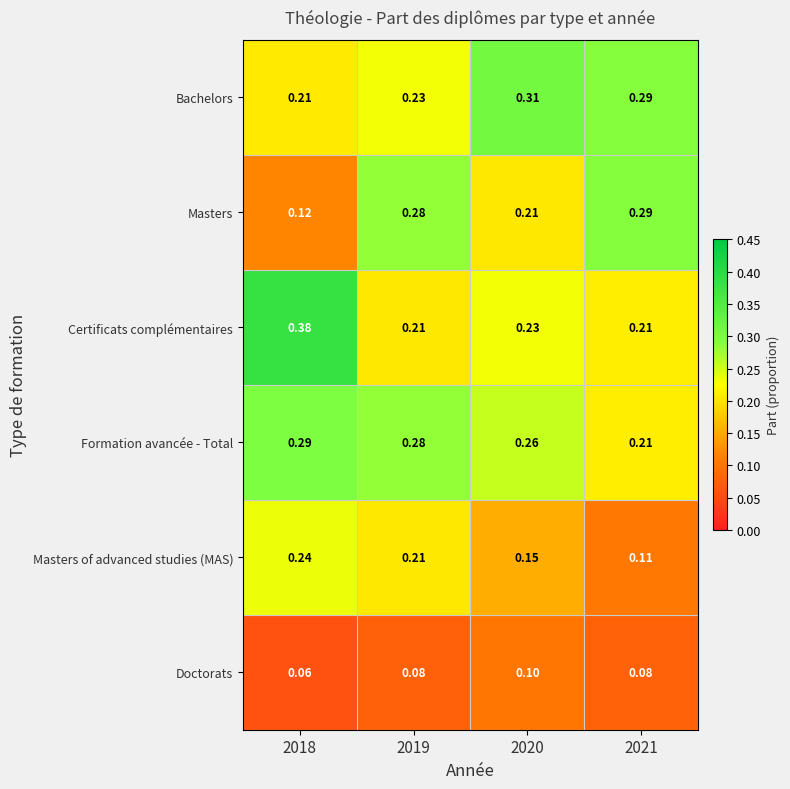

Between 2019 and 2020, which series saw the biggest shift?

Bachelors